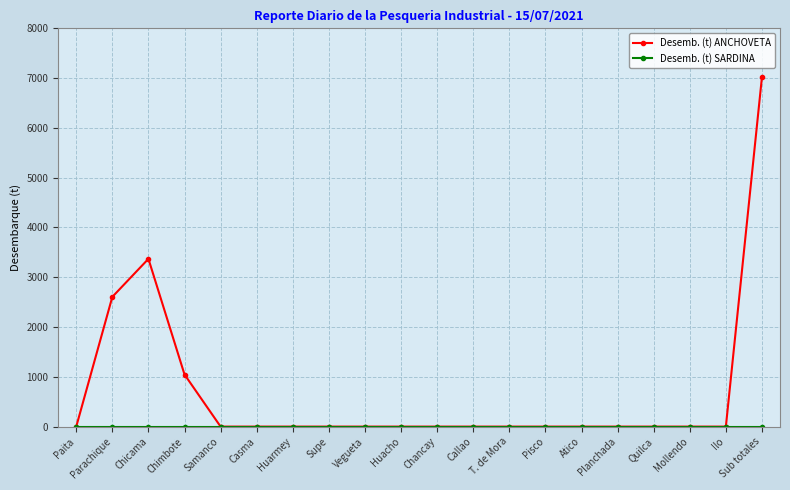

At how many categories does at least one series exceed 6418?

1